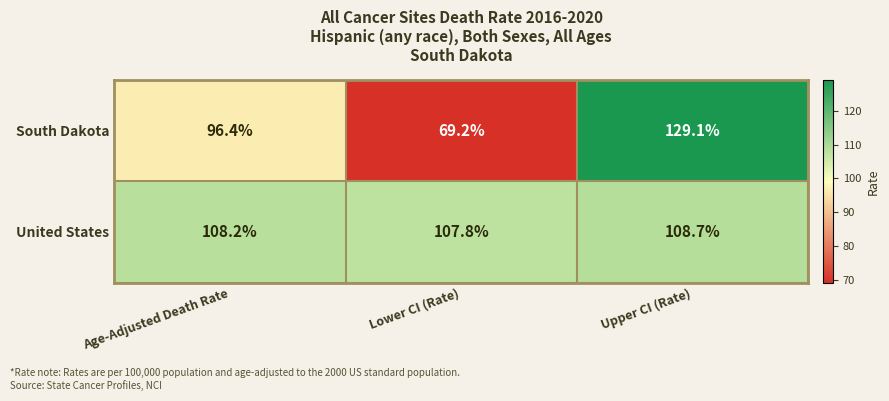

What is the maximum value shown in the chart?

129.1